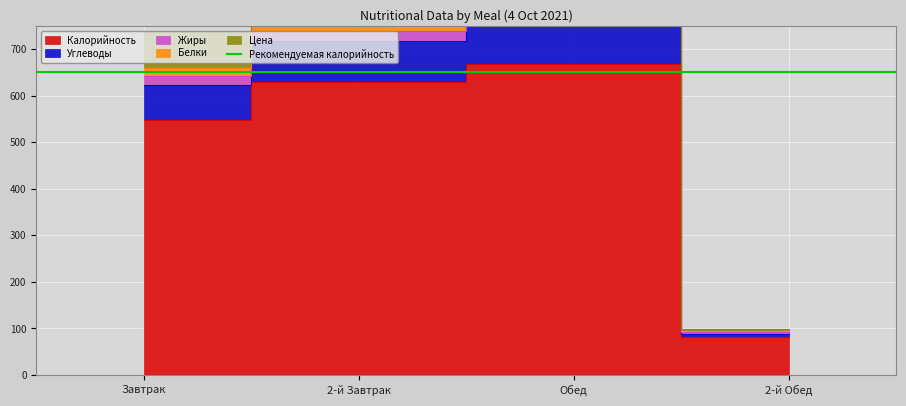

True or false: Углеводы and Жиры cross at least once.

False